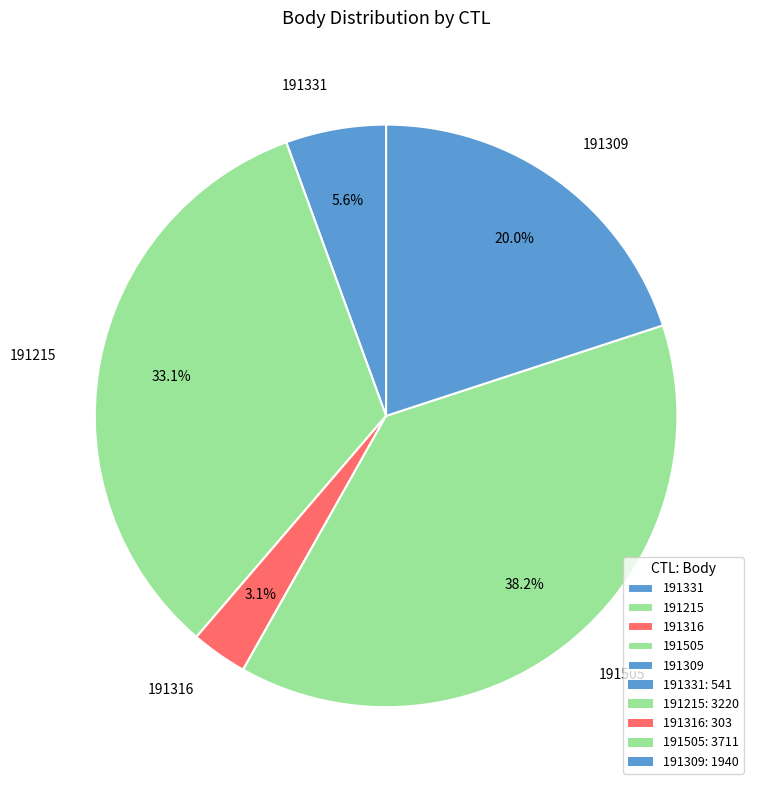

Between 191331 and 191505, which is larger?

191505